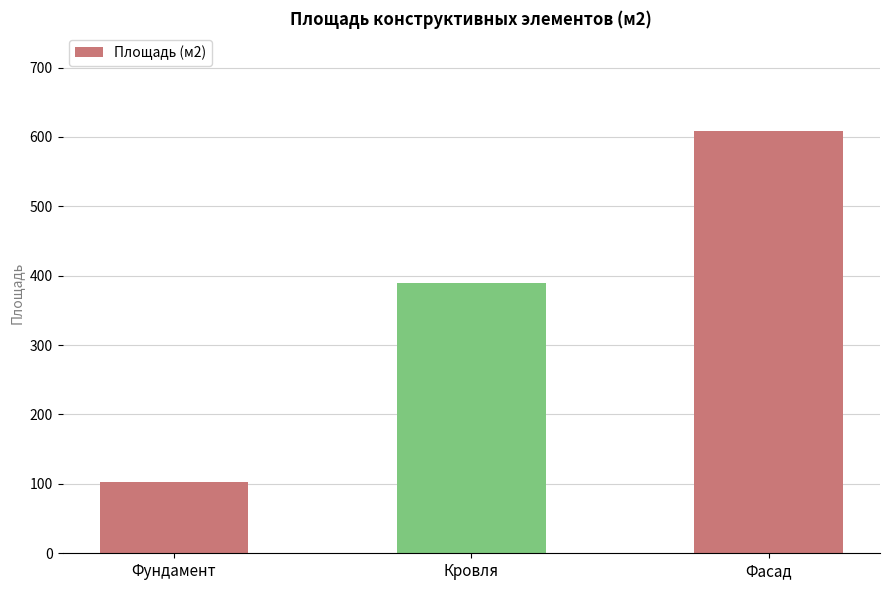

What is the ratio of the value at Кровля to the value at Фасад?

0.6